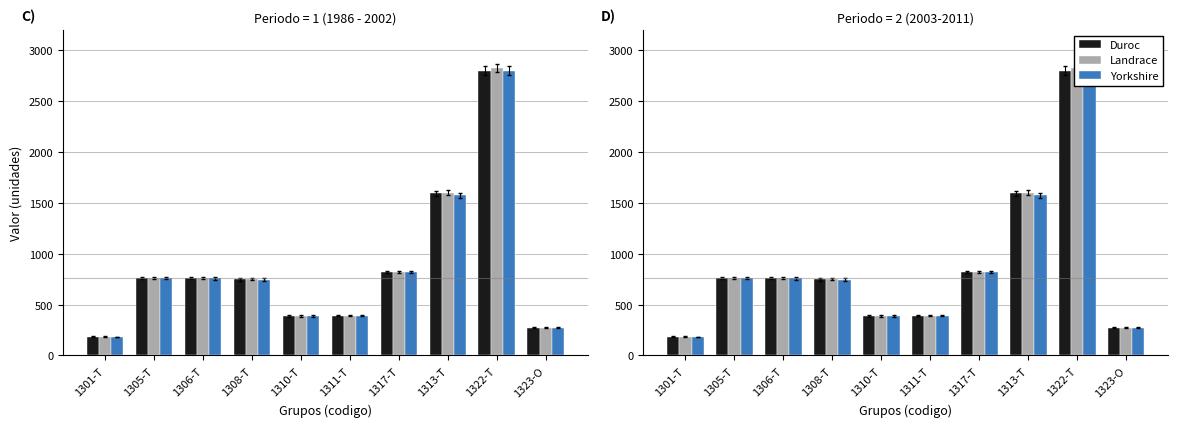

What is the value of the Landrace bar at the 7th from the left?

822